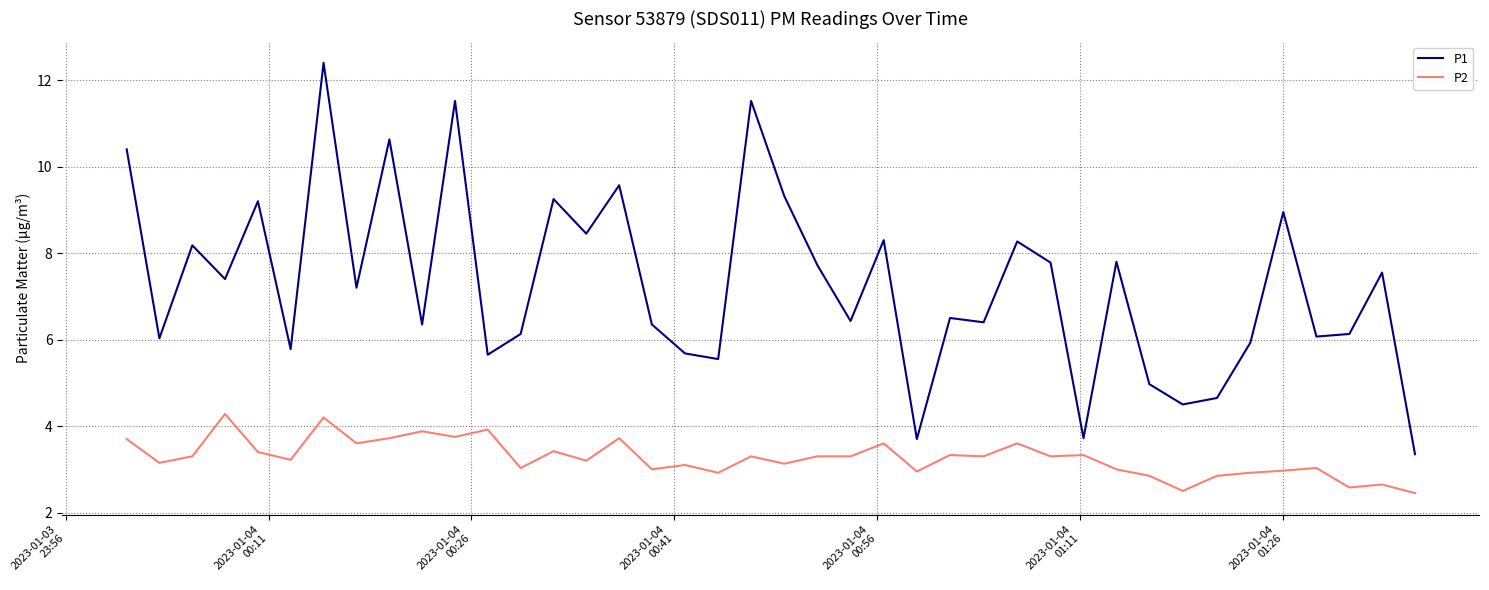

What is the difference between the maximum and minimum values in the P2 series?

1.8